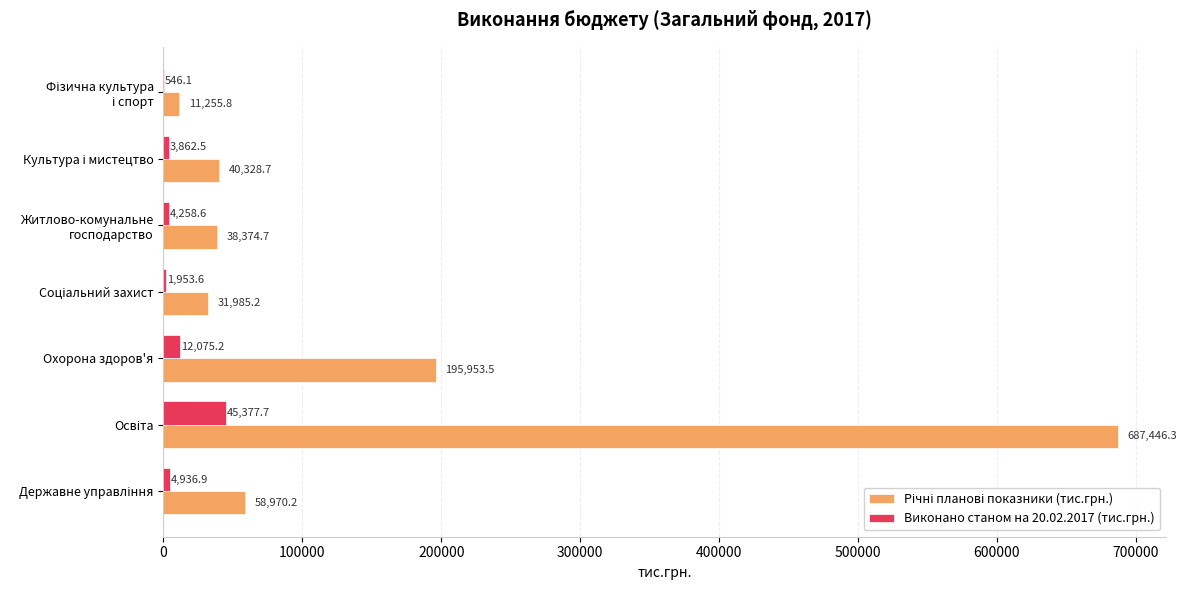

What is the highest value of the Виконано станом на 20.02.2017 (тис.грн.) series?

45377.7